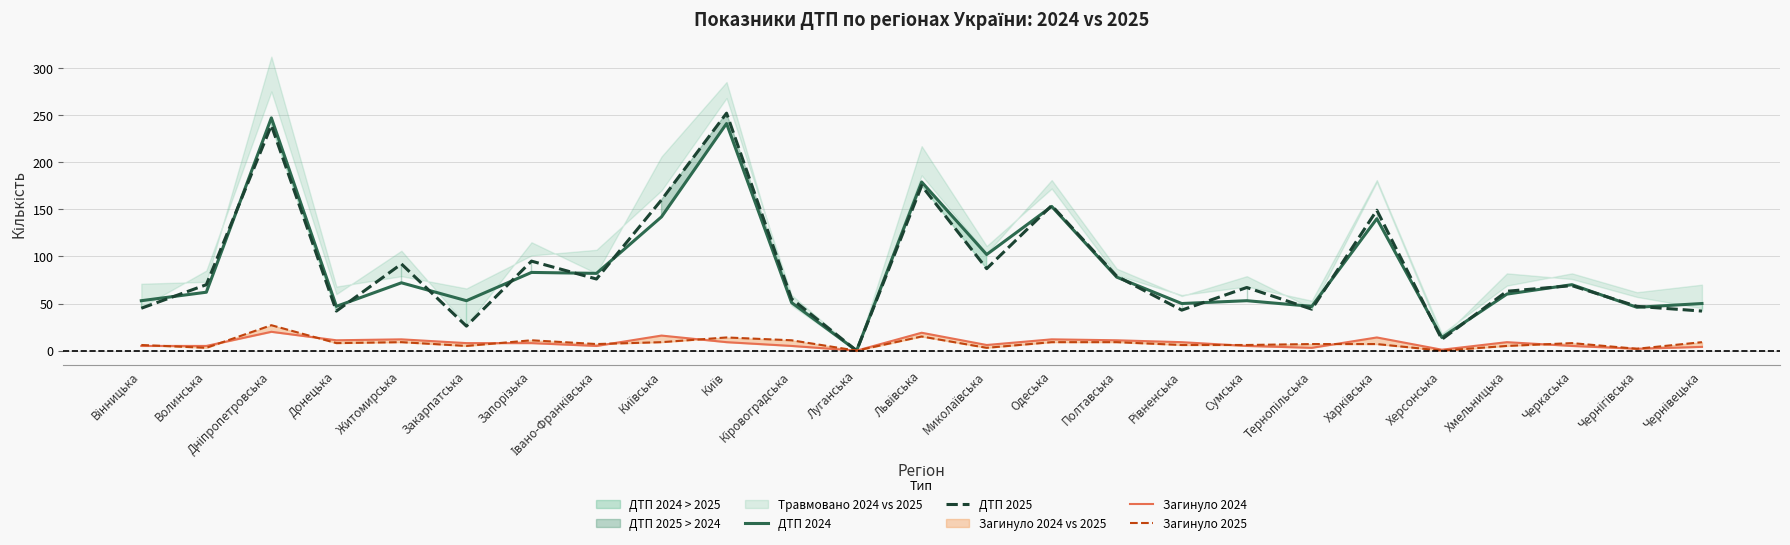

What is the spread (max minus min) of values at Одеська?

145